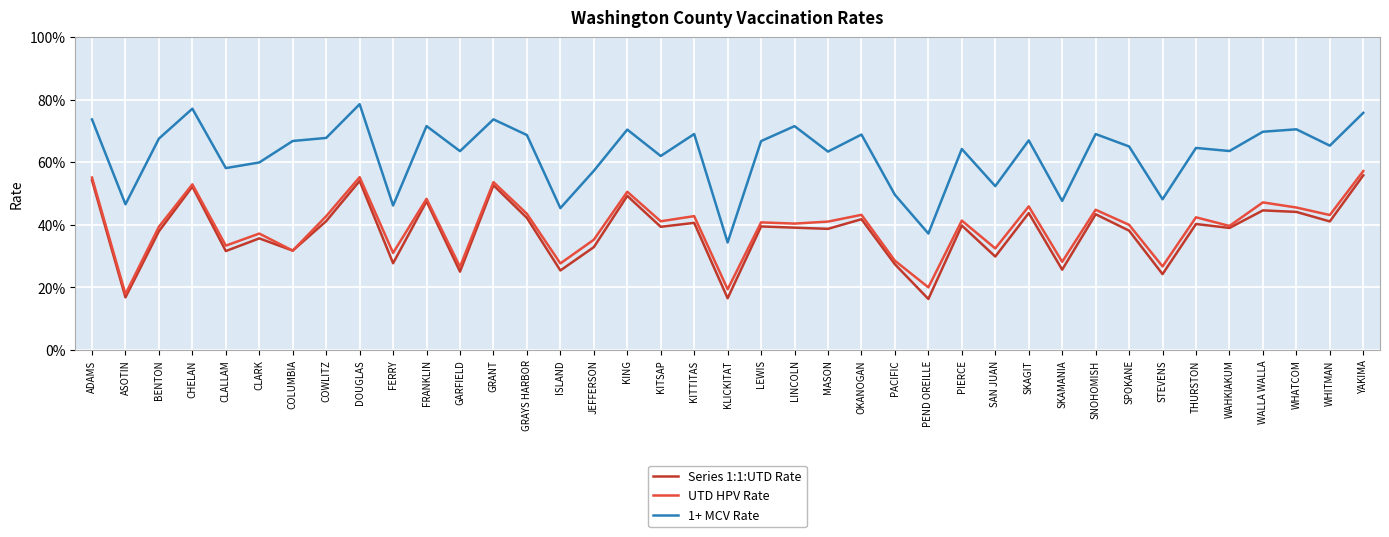

Which series has the largest total across all categories?

1+ MCV Rate